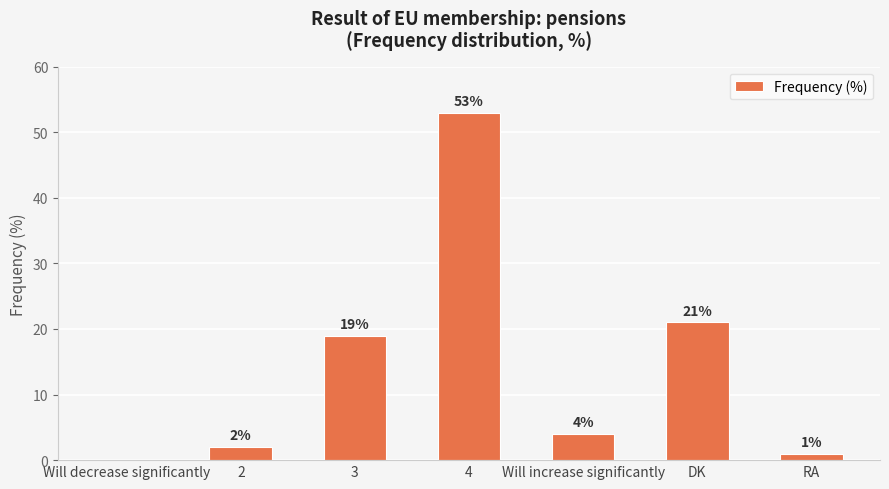

Read the value at DK.

21